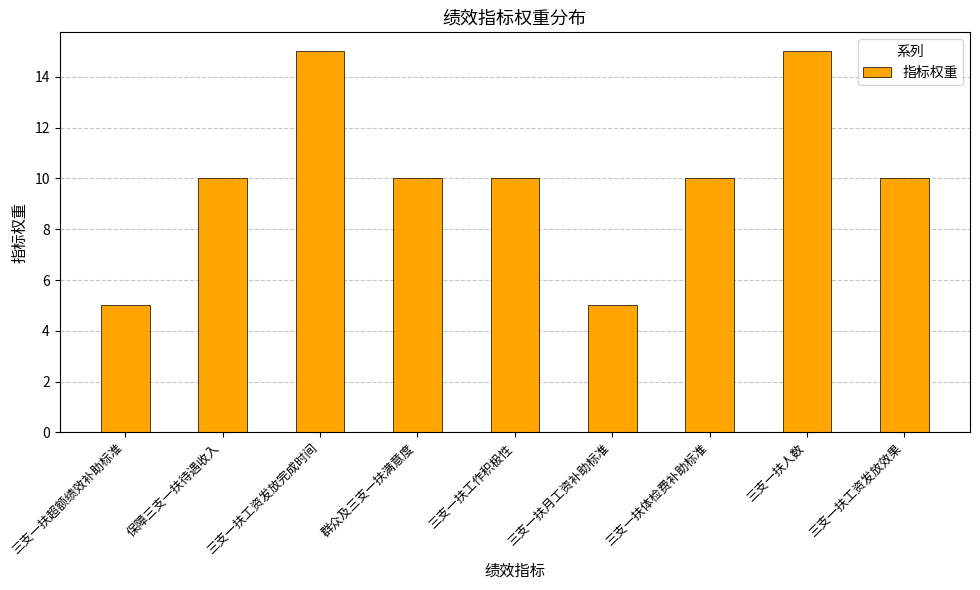

What is the difference between the maximum and second lowest values?

10